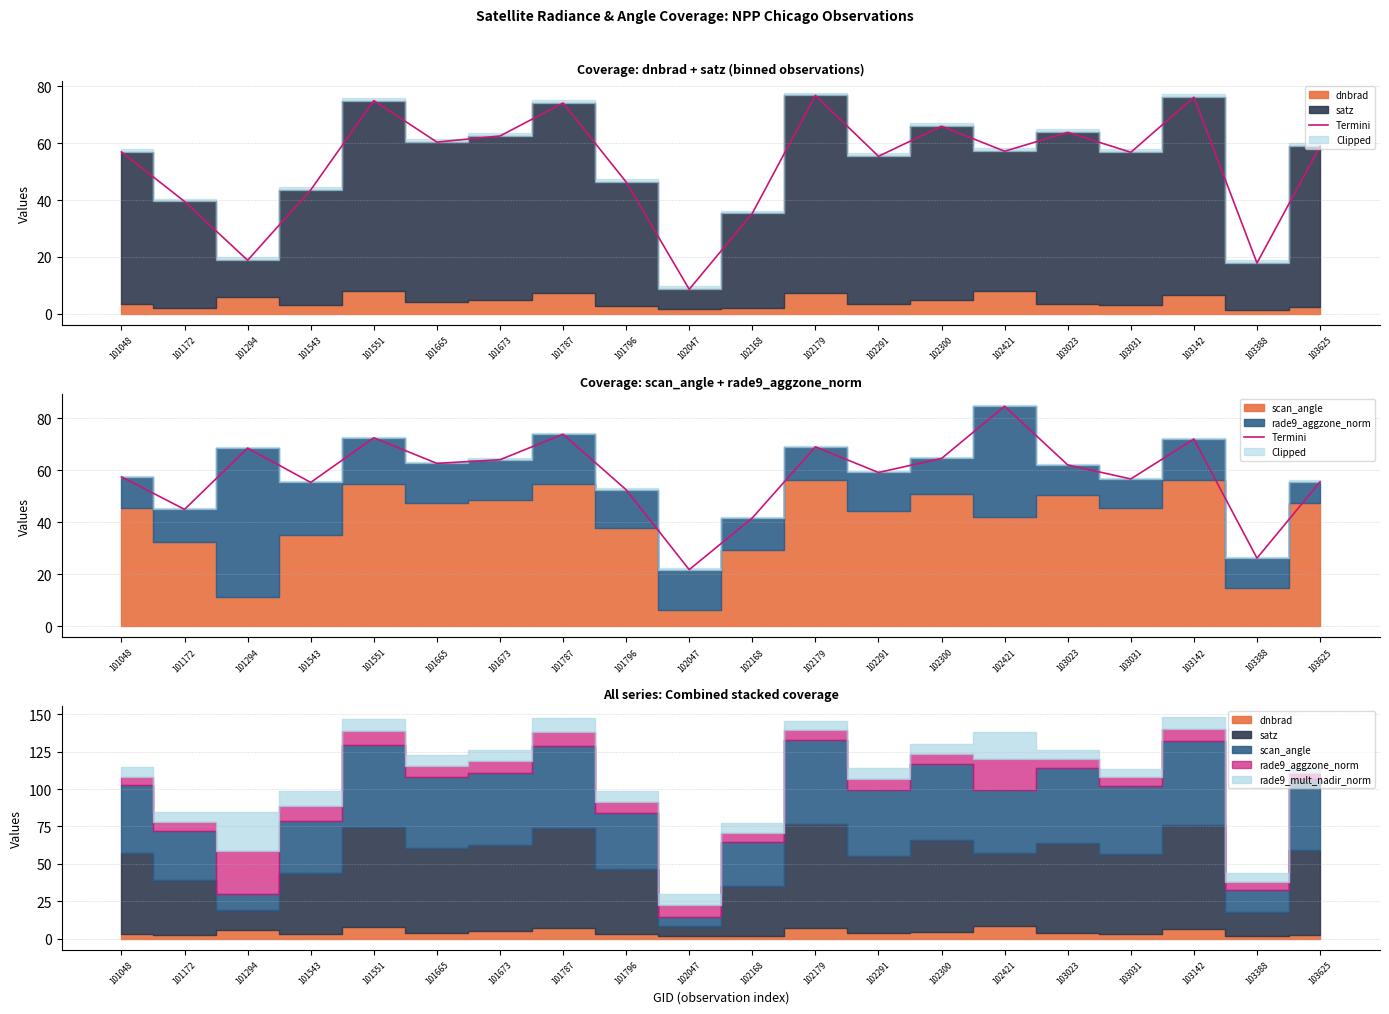

Reading left to right, what are all the values shown in this chart?

101048=57.5	101172=44.9	101294=68.5	101543=55.3	101551=72.5	101665=62.6	101673=64.0	101787=73.8	101796=52.5	102047=21.7	102168=41.7	102179=69.0	102291=59.1	102300=64.6	102421=84.6	103023=62.0	103031=56.6	103142=72.0	103388=26.2	103625=55.6